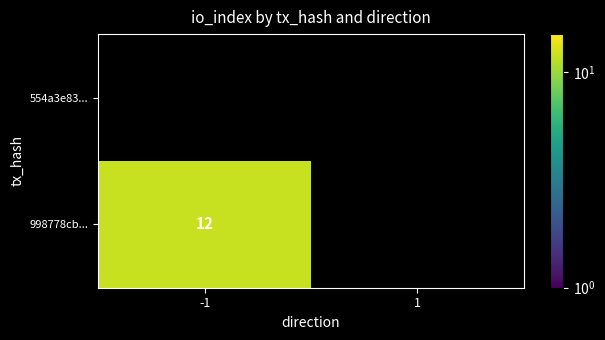

How many series are shown in this chart?

2